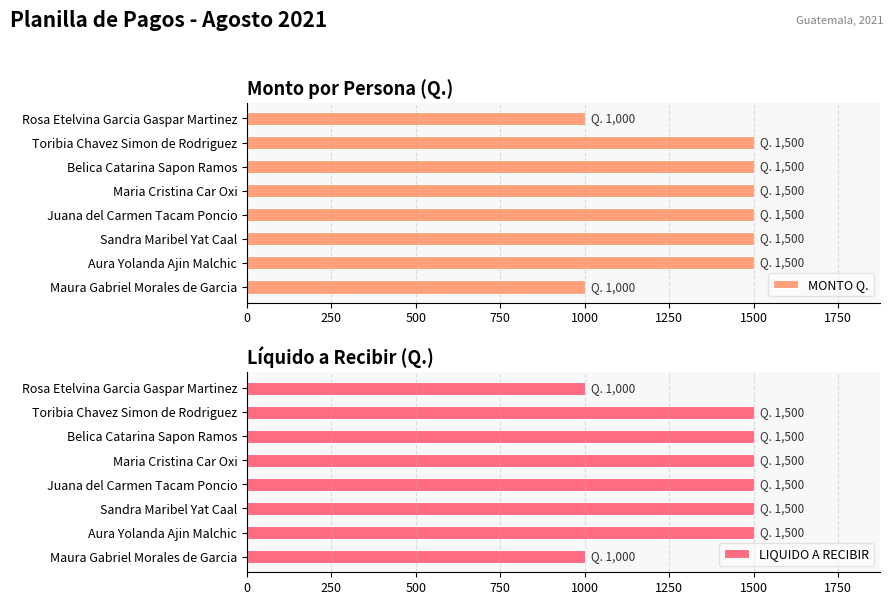

Reading left to right, list all the values displayed in this chart.

MONTO Q.: 1000	1500	1500	1500	1500	1500	1500	1000
LIQUIDO A RECIBIR: 1000	1500	1500	1500	1500	1500	1500	1000